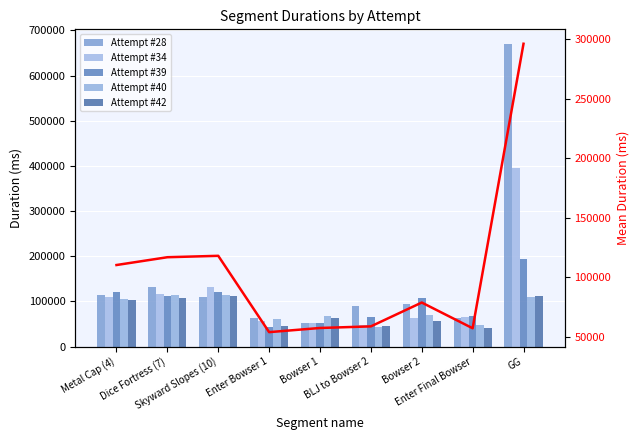

What is the average value of the Attempt #28 series?

154340